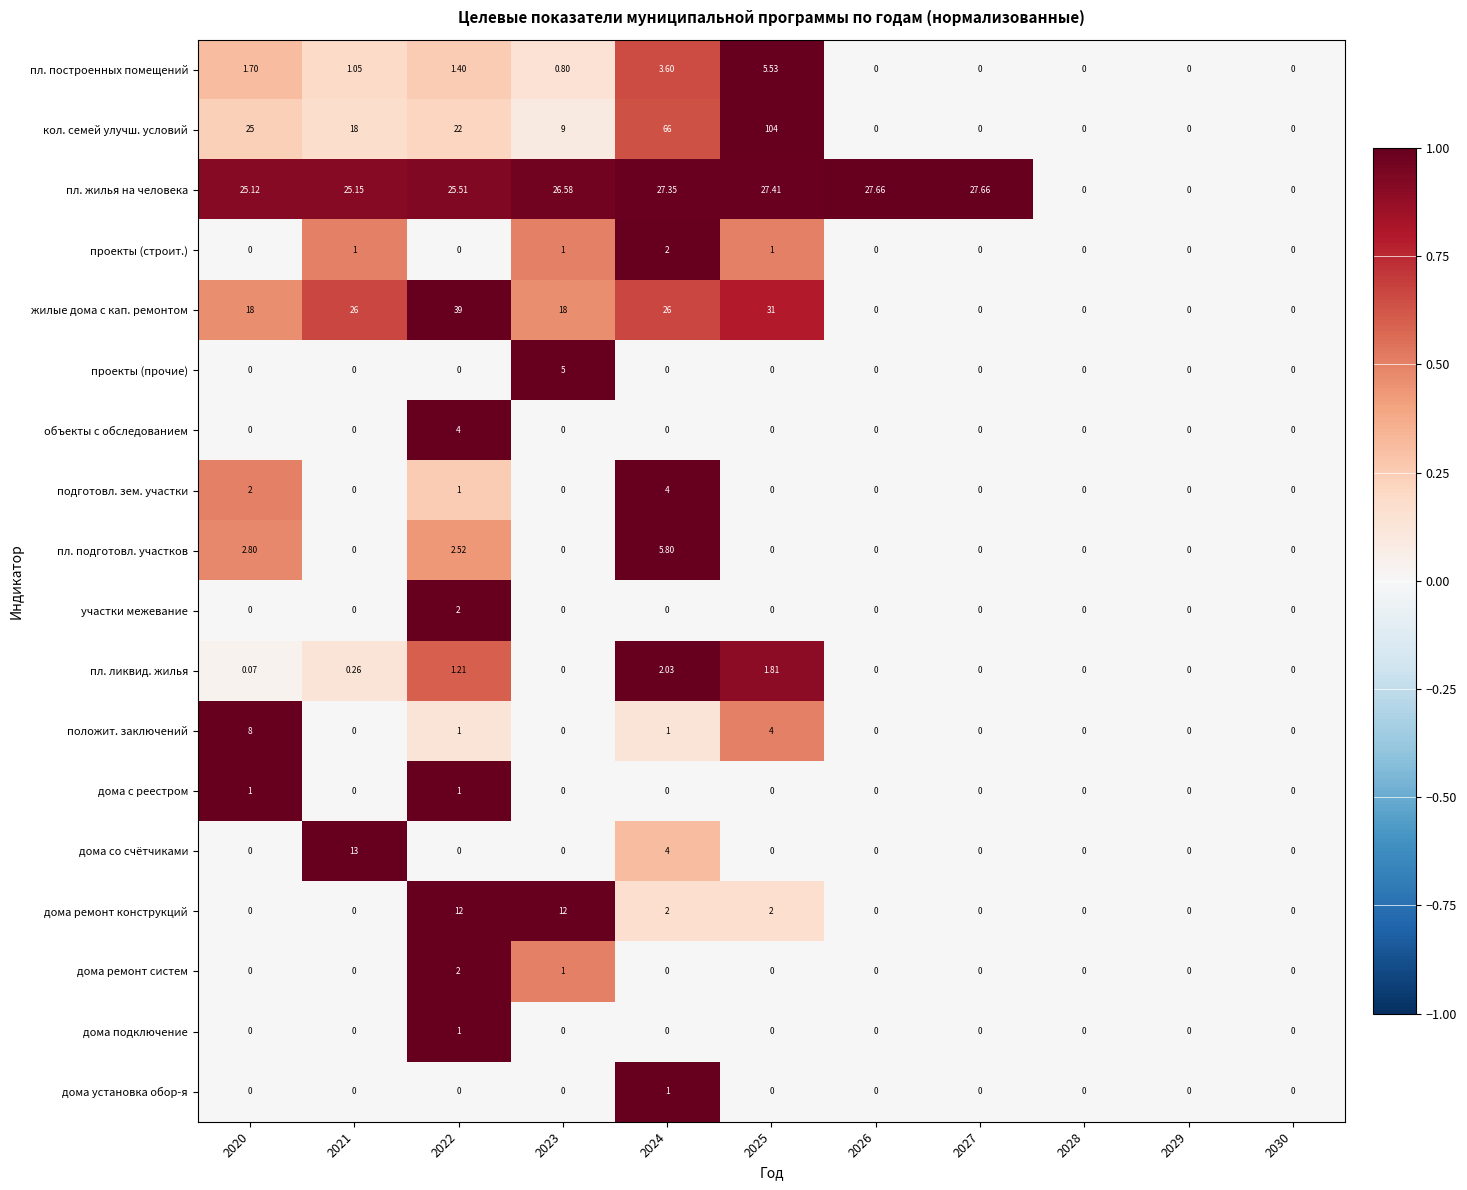

What is the maximum value shown in the chart?

104.0